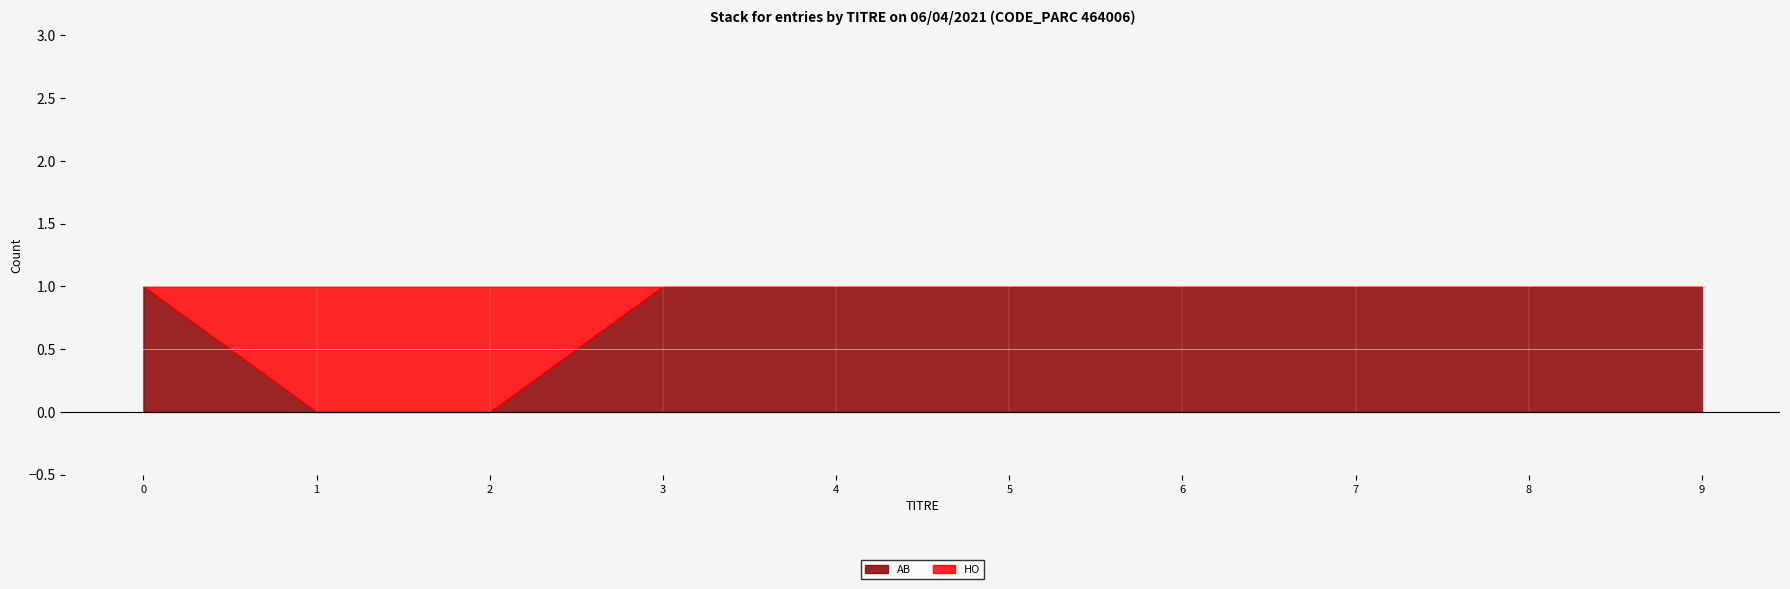

Reading left to right, list all the values displayed in this chart.

AB: 1	0	0	1	1	1	1	1	1	1
HO: 0	1	1	0	0	0	0	0	0	0